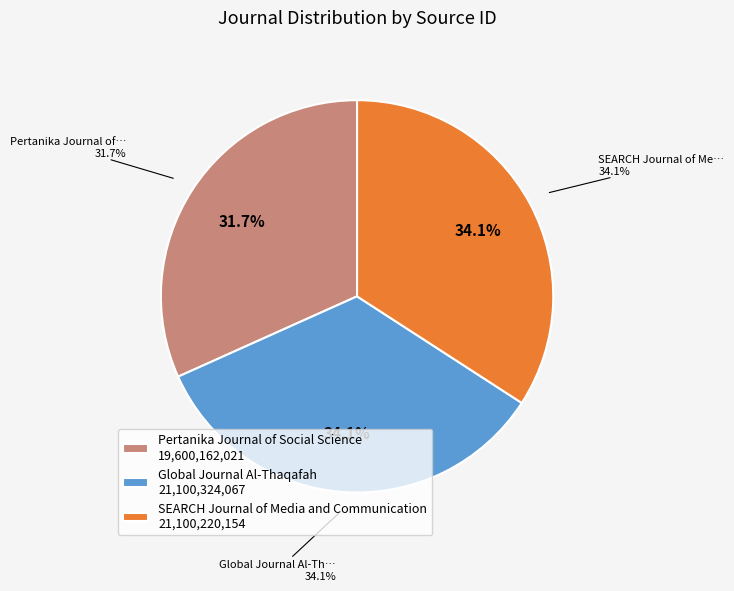

Is it true that Pertanika Journal of Social Science is 32% of the pie?

True